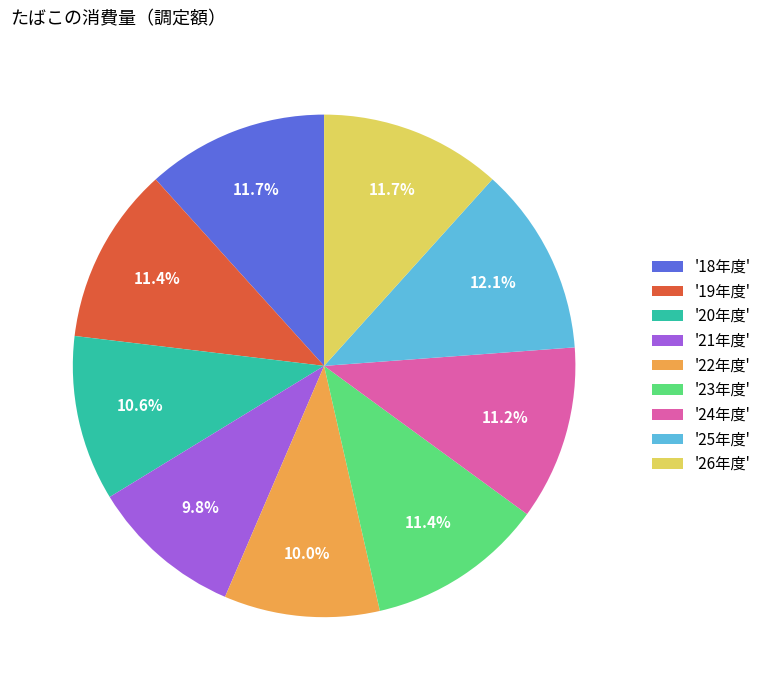

How much of the chart is everything except '22年度'?

90.0%